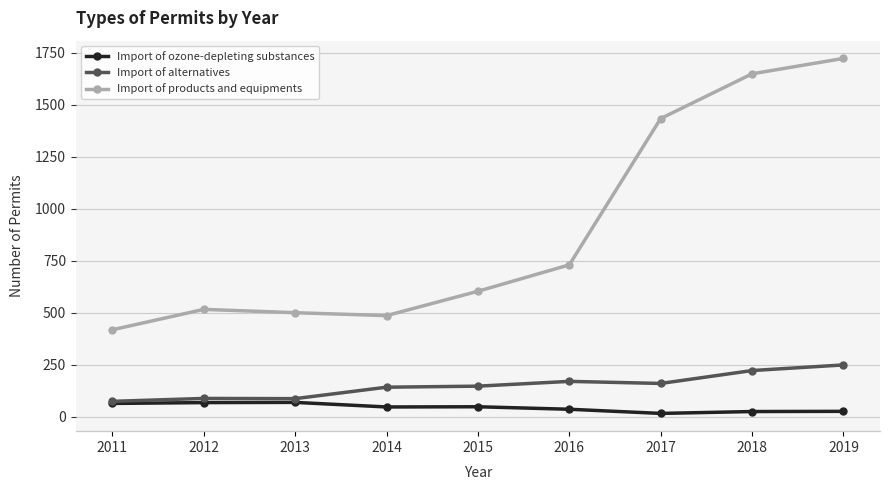

What is the difference between the maximum and minimum values in the Import of alternatives series?

175